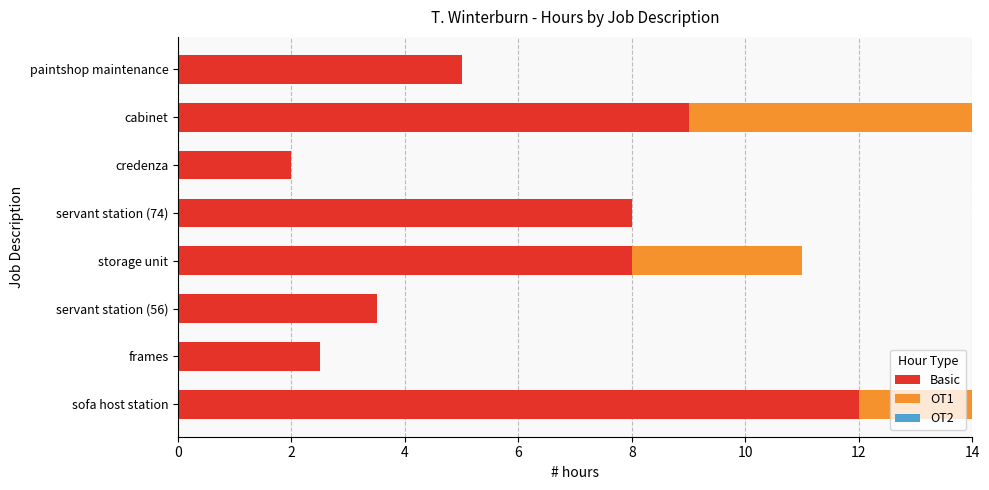

The value of Basic at cabinet is 9.0. True or false?

True